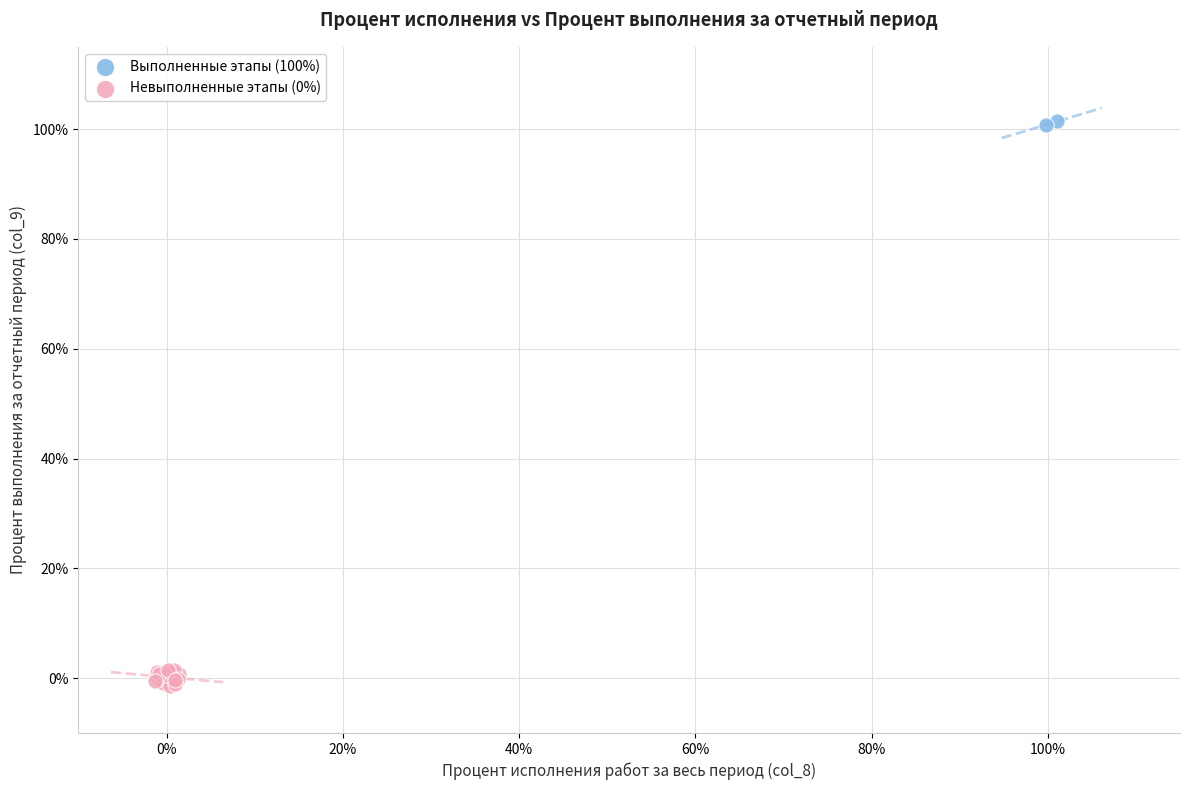

What are all the series names shown in the legend?

Выполненные этапы (100%), Невыполненные этапы (0%)